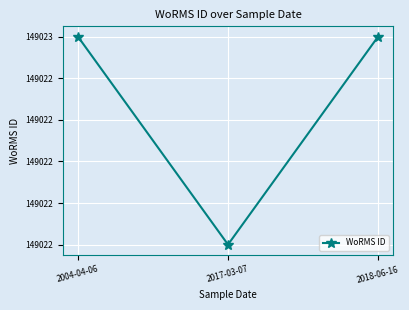

Does the chart have visible grid lines?

Yes